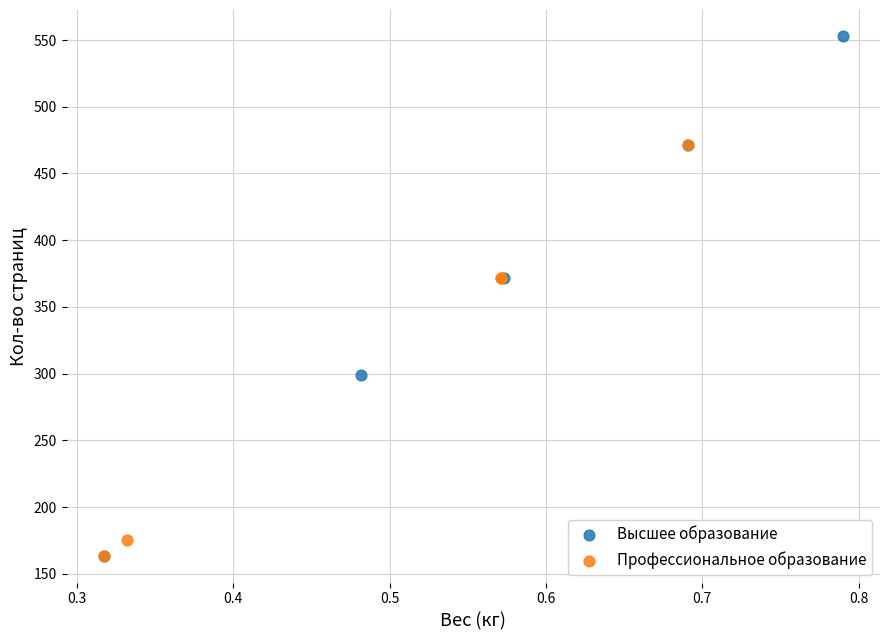

What are all the series names shown in the legend?

Высшее образование, Профессиональное образование